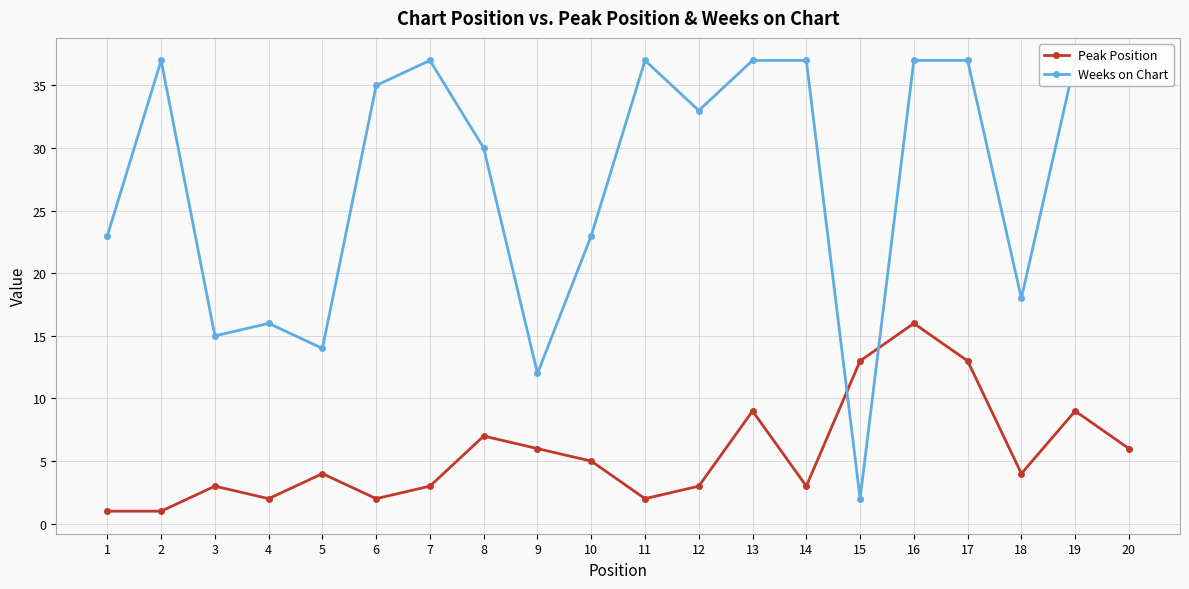

Which category has the lowest value in the Peak Position series?

1